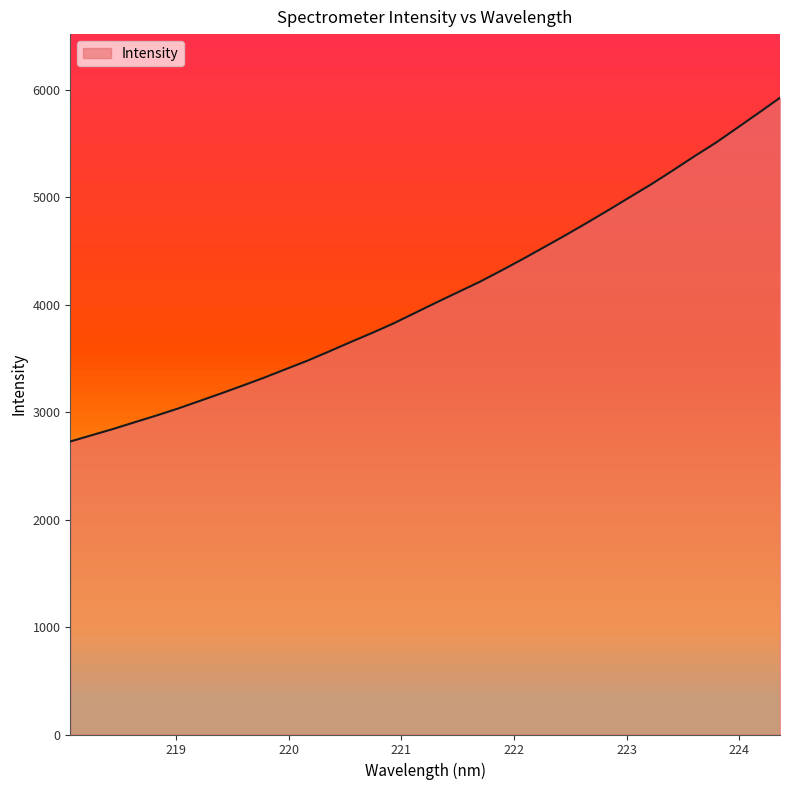

What is the difference between the maximum and minimum values?

3198.2